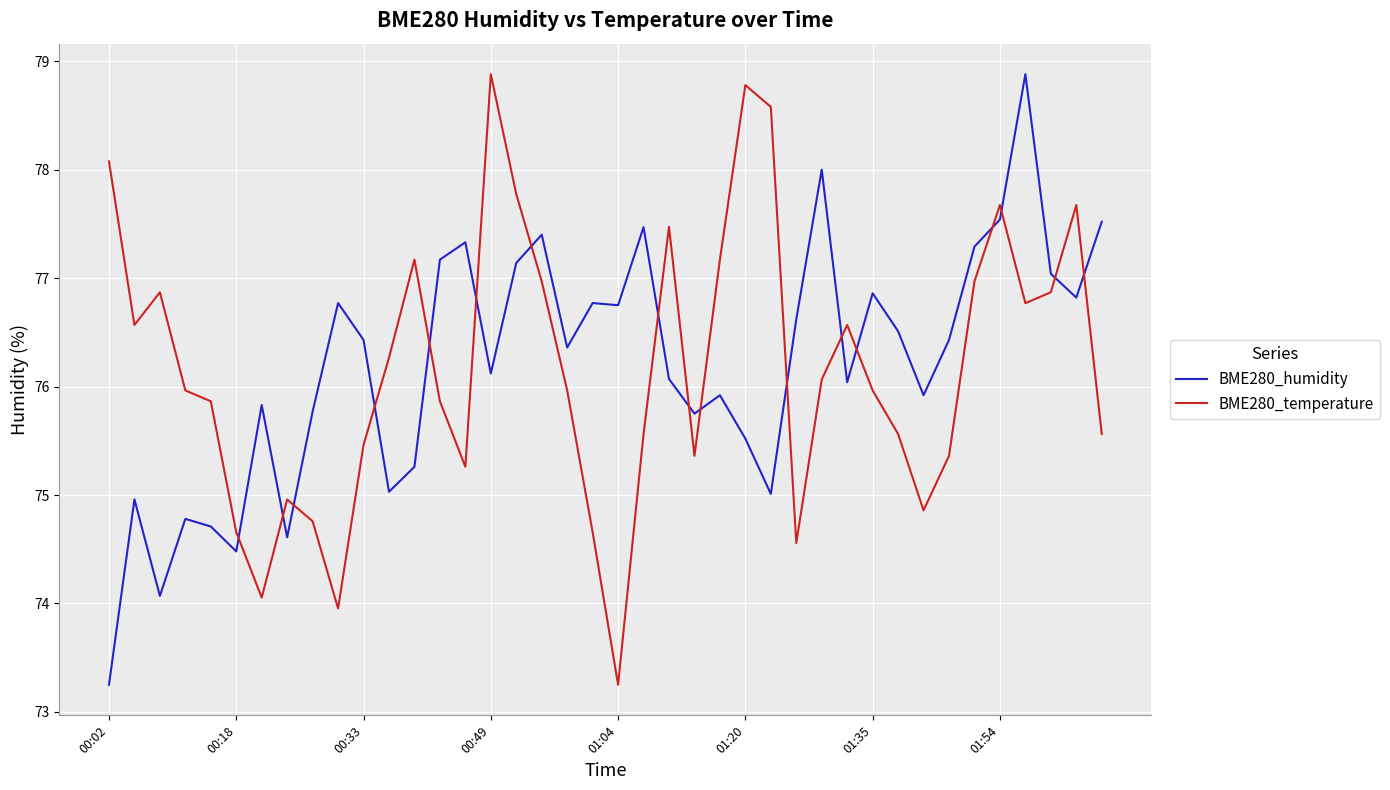

How many series are shown in this chart?

2